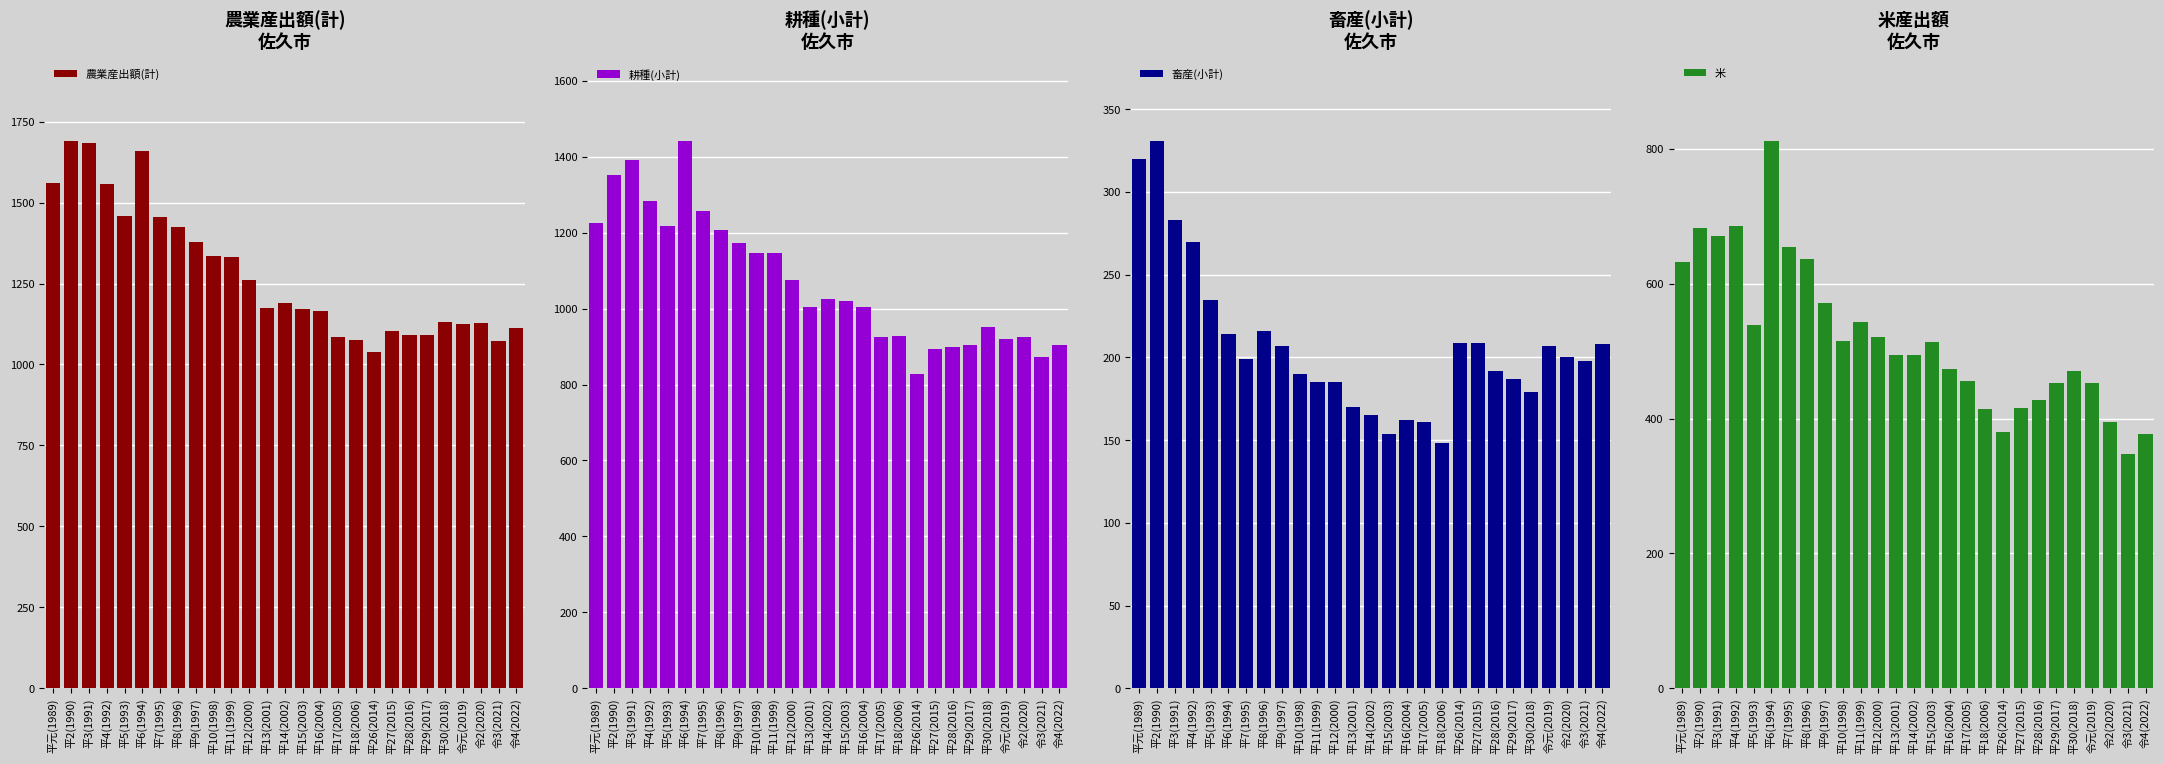

How many groups of bars are there?

27